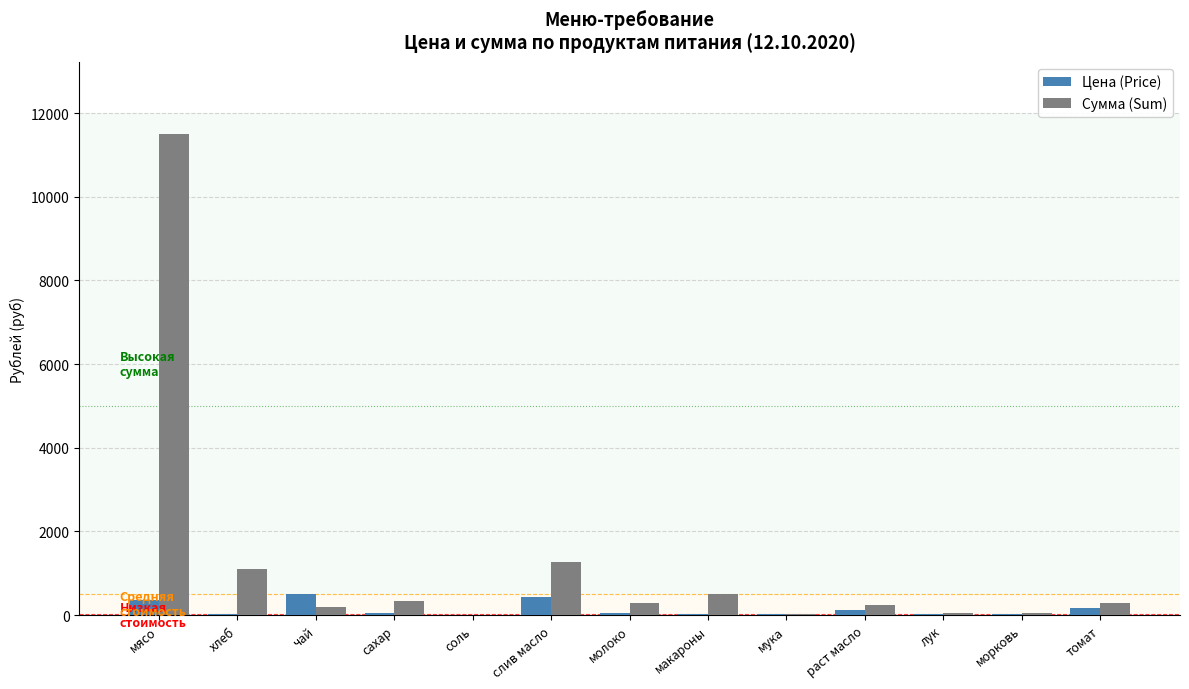

How many groups of bars are there?

13